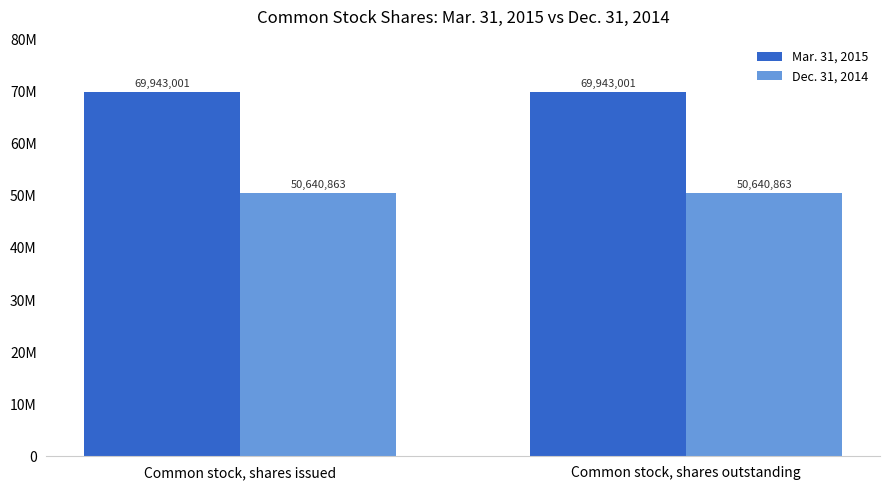

Does the chart contain any negative values?

No